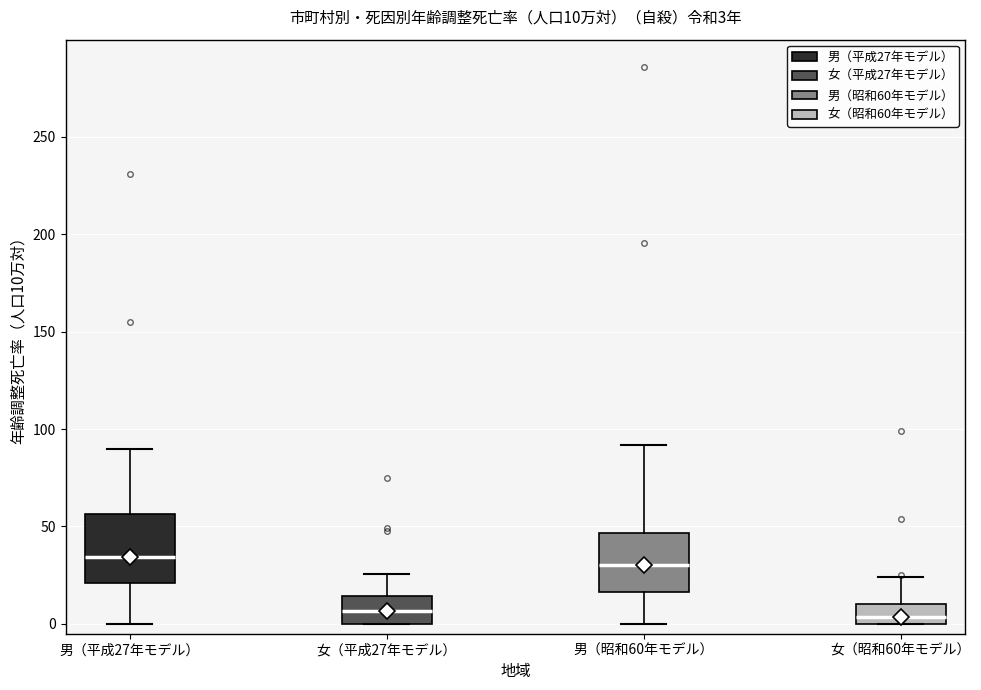

Comparing the boxes themselves (not the whiskers), which one is the tallest?

男（平成27年モデル）